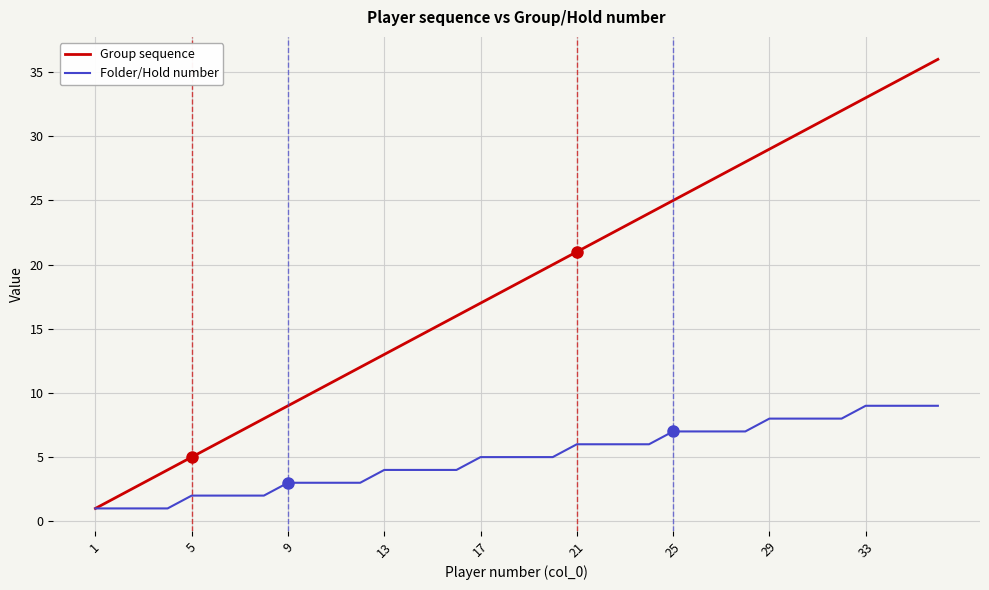

Which series has the widest spread of values?

Group sequence